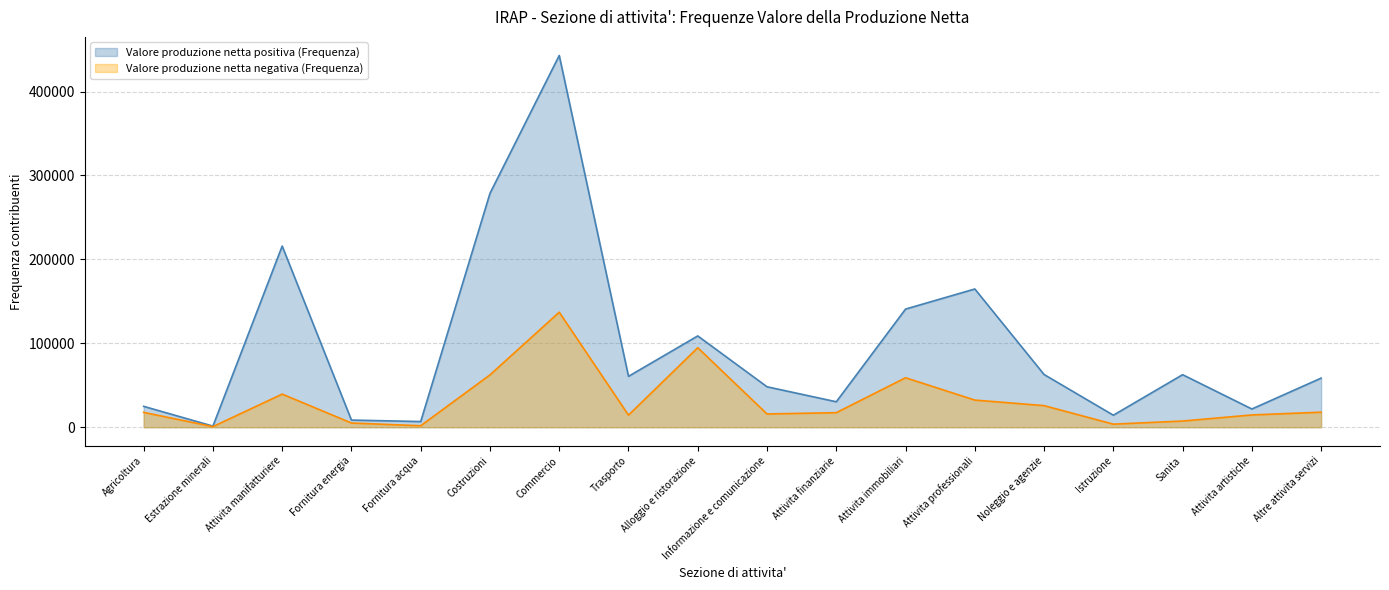

Between Attivita finanziarie and Attivita professionali, which series saw the biggest shift?

Valore produzione netta positiva (Frequenza)